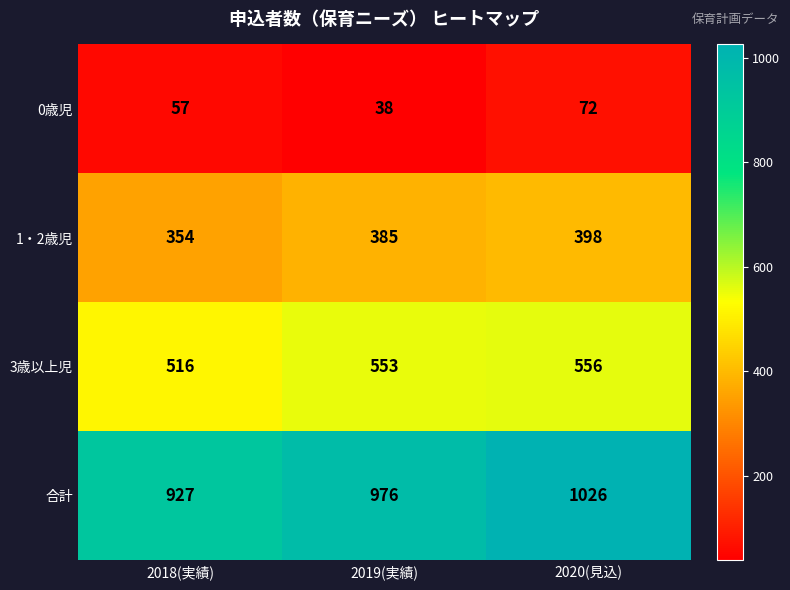

What is the approximate value of 1・2歳児 at 2020(見込)?

398